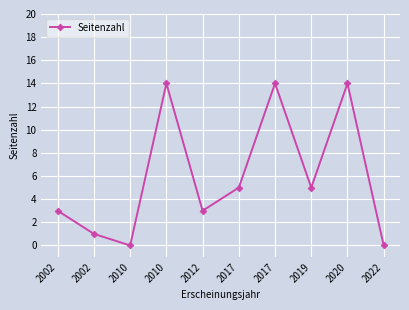

What is the value of the 6th point from the left?

5